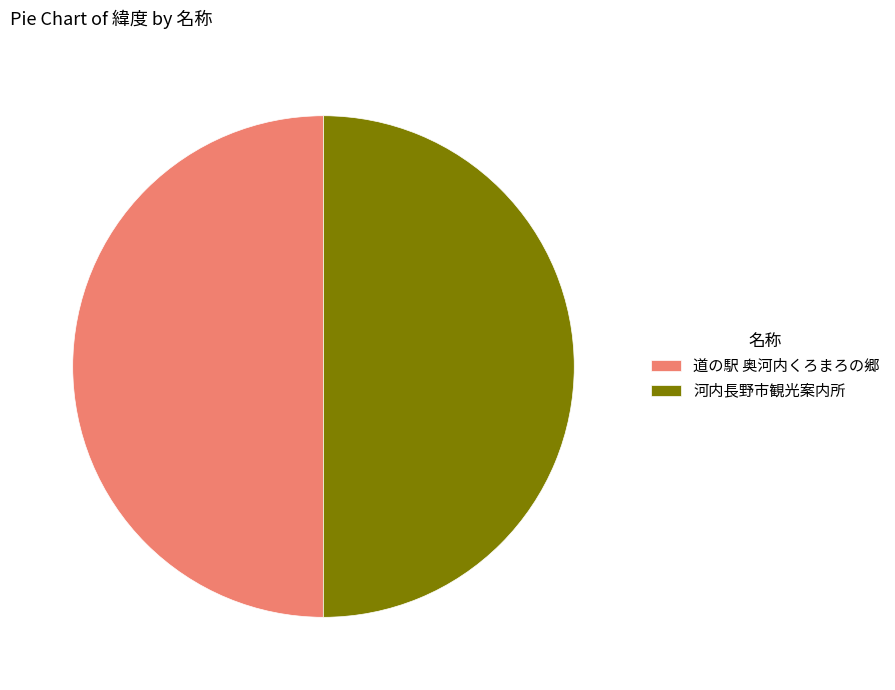

Count the number of slices in the pie.

2